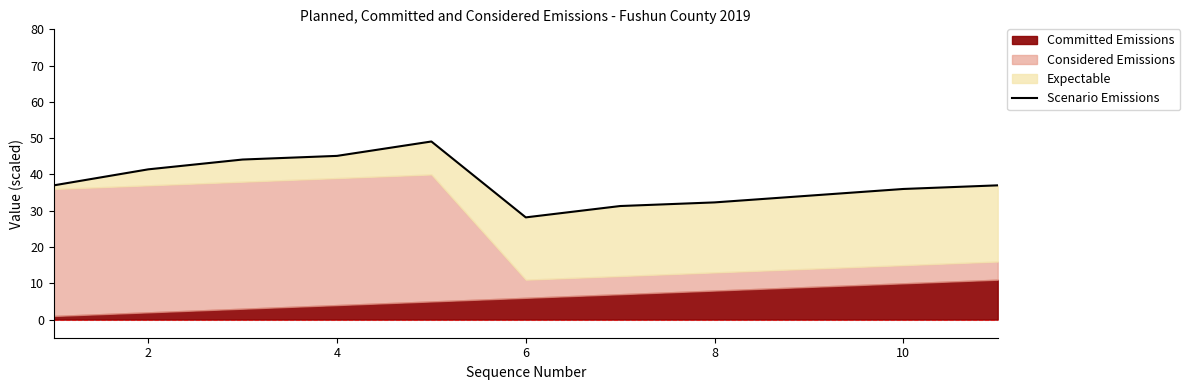

How many interior local peaks (higher than both neighbors) does the data have?

1